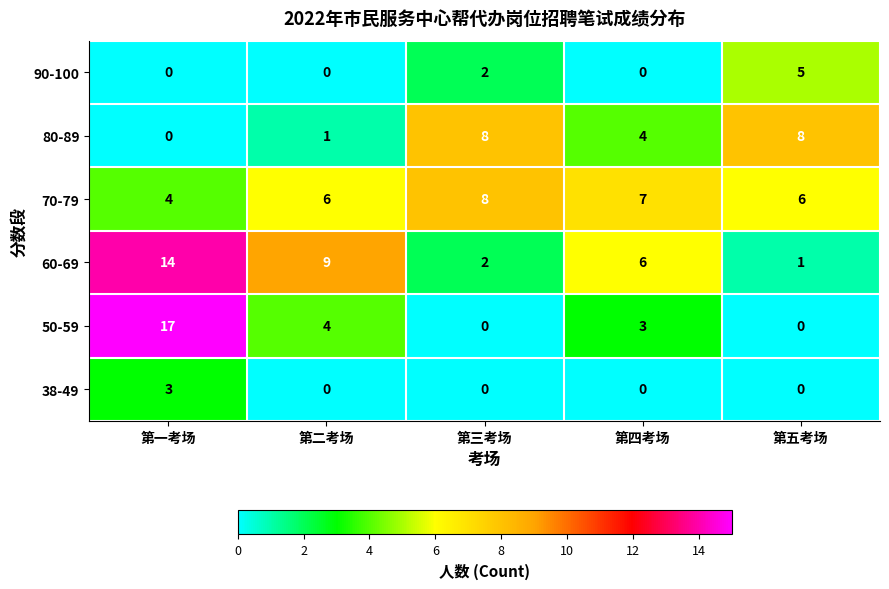

How many values in the 38-49 series exceed 0?

1